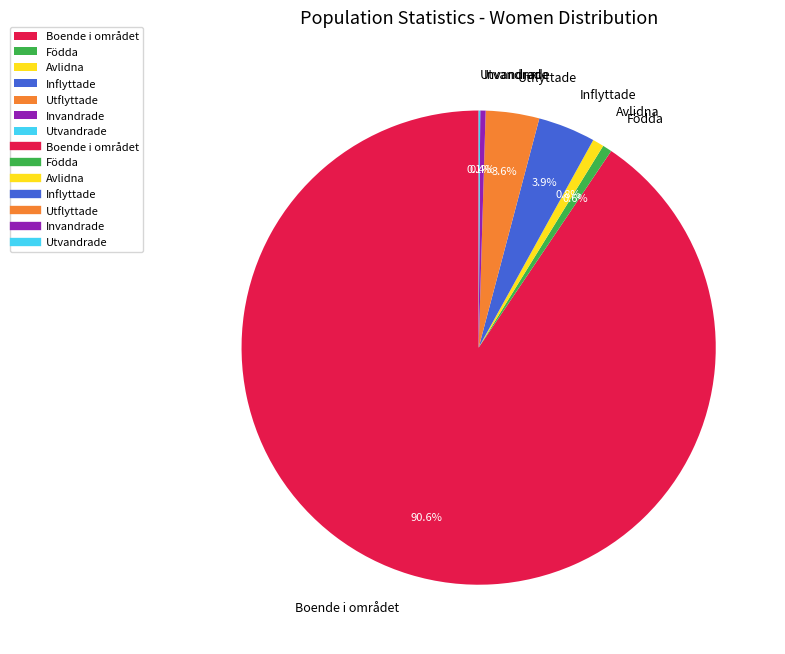

True or false: Avlidna accounts for 6% of the total.

False